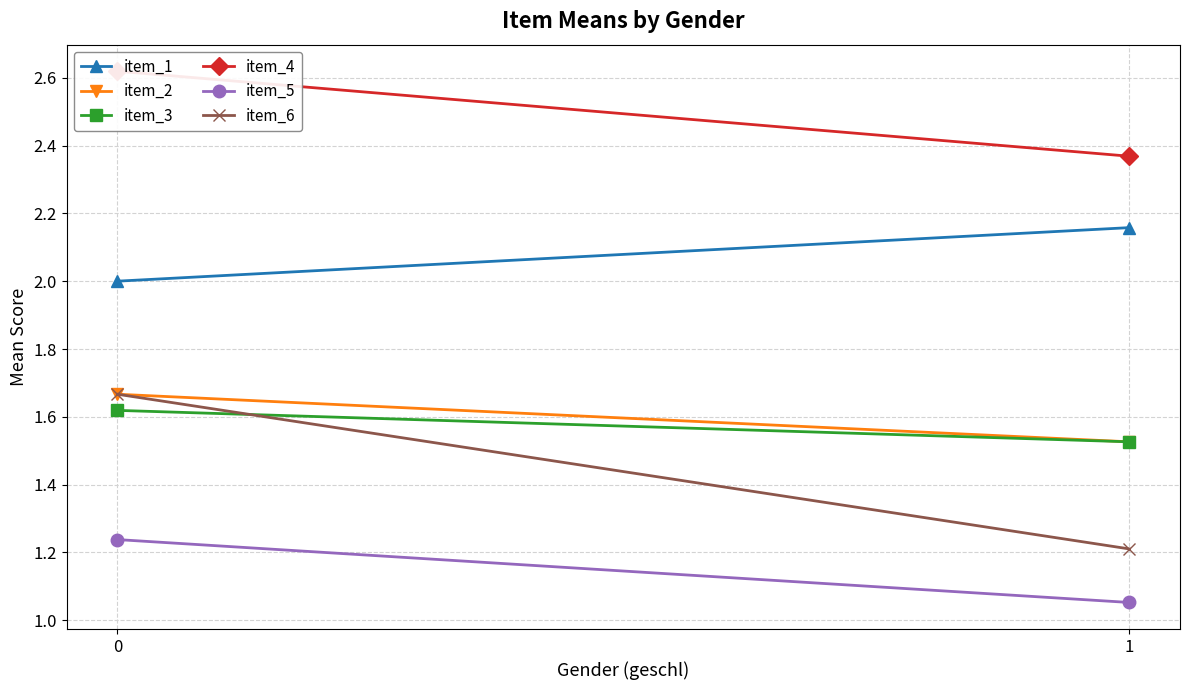

Is it true that item_4 equals 3.8 at 1?

False